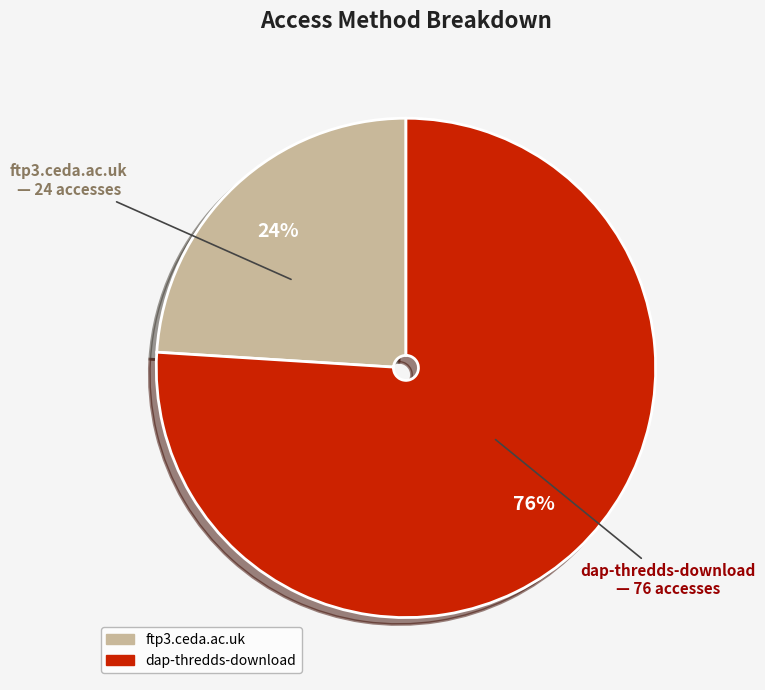

Rank the categories by value from lowest to highest.

ftp3.ceda.ac.uk, dap-thredds-download